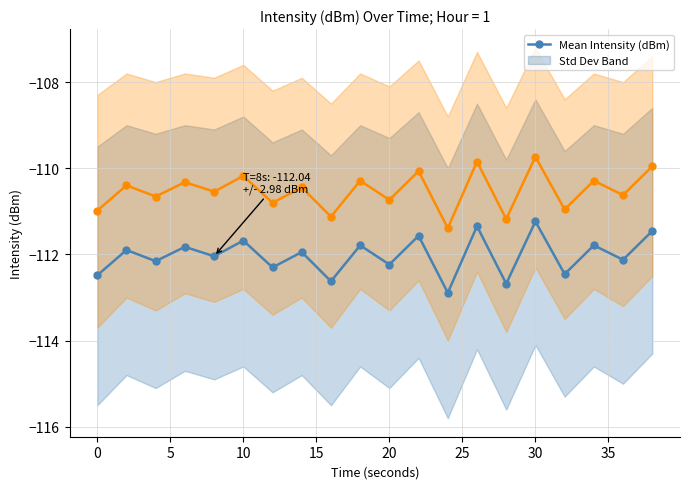

Rank the series at 35 from highest to lowest value.

Smoothed Intensity (dBm), Mean Intensity (dBm)